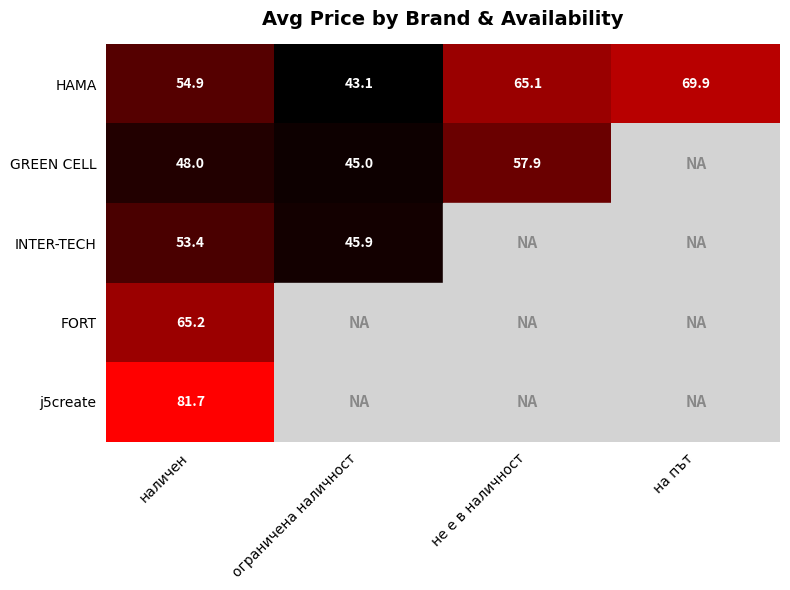

What is the total value across all series at наличен?

303.2